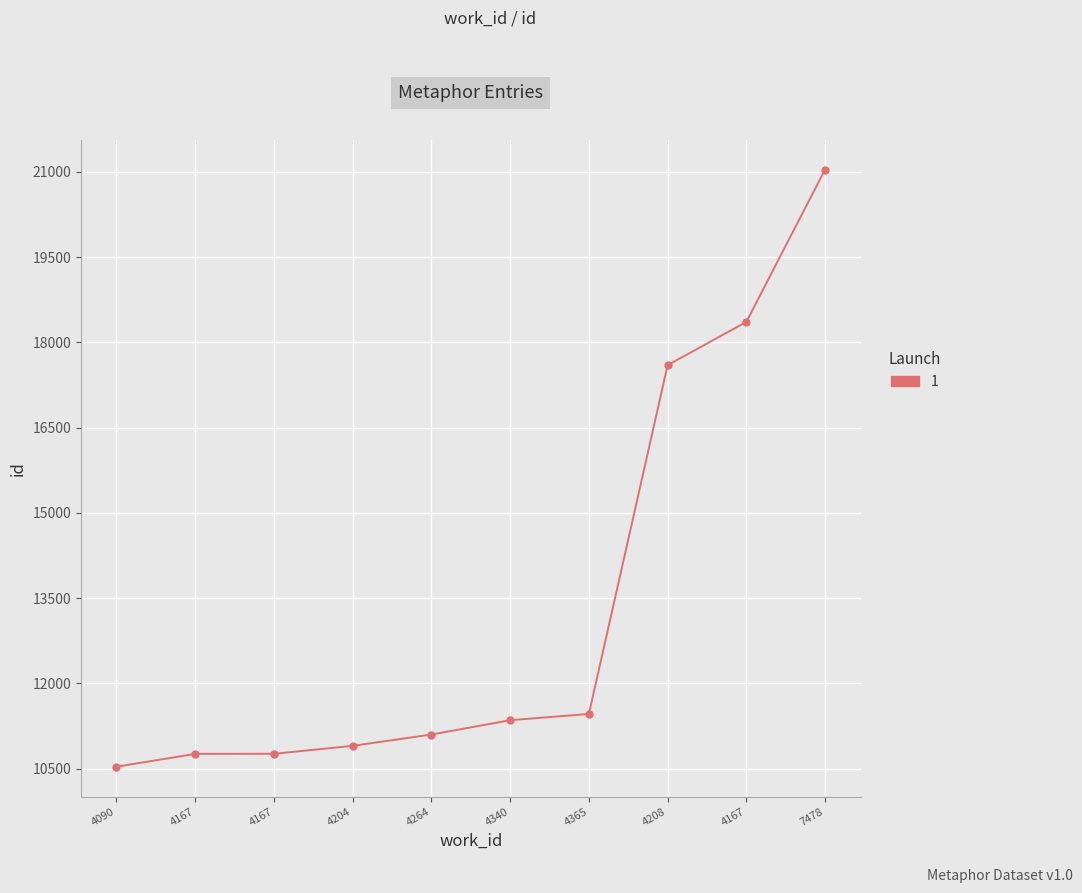

How many lines are shown in the chart?

1